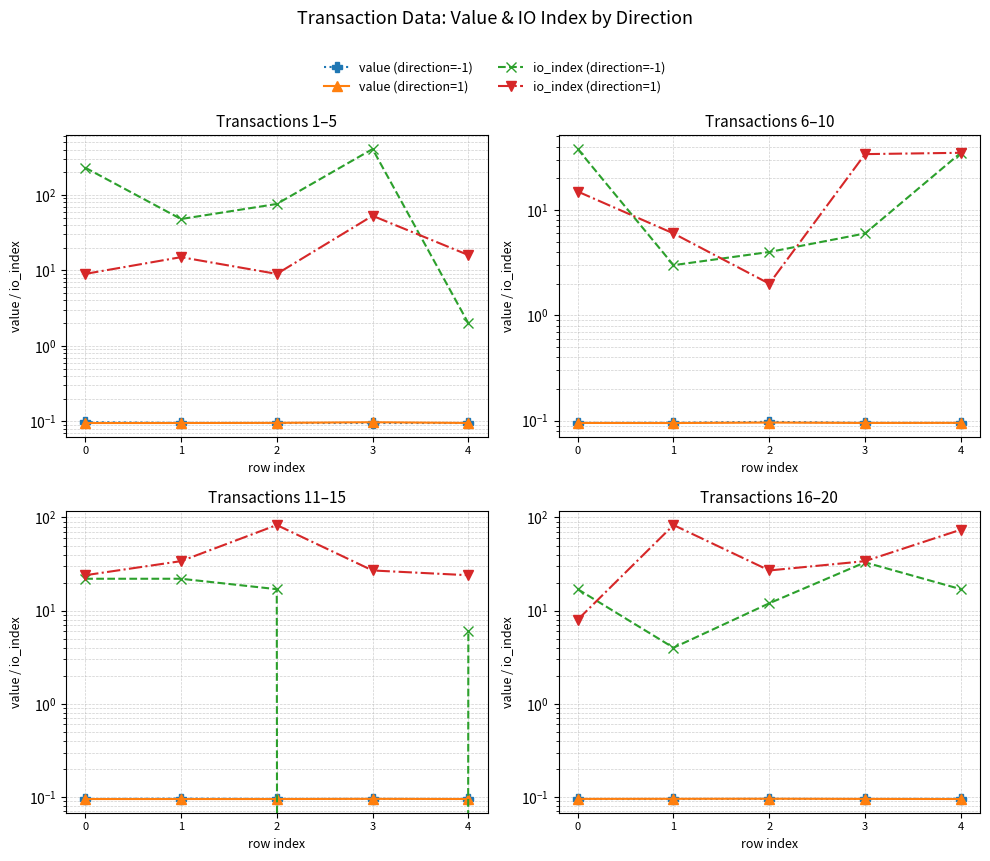

What are all the series names shown in the legend?

value (direction=-1), value (direction=1), io_index (direction=-1), io_index (direction=1)